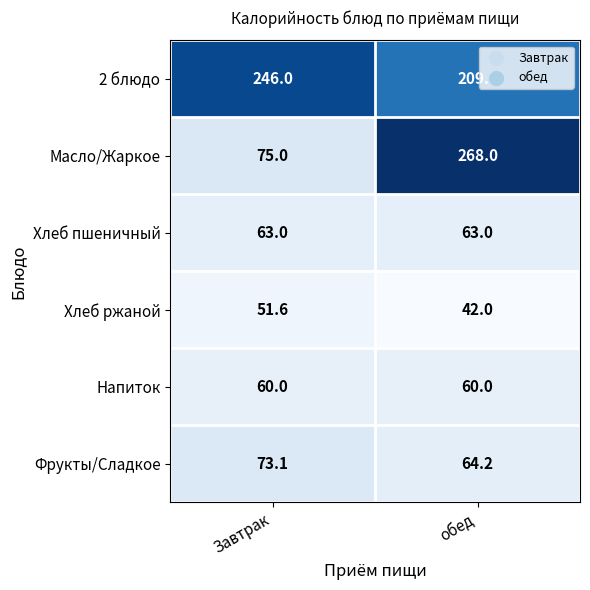

Reading left to right, what are all the values shown in this chart?

2 блюдо: Завтрак=246.0	обед=209.0
Масло/Жаркое: Завтрак=75.0	обед=268.0
Хлеб пшеничный: Завтрак=63.0	обед=63.0
Хлеб ржаной: Завтрак=51.6	обед=42.0
Напиток: Завтрак=60.0	обед=60.0
Фрукты/Сладкое: Завтрак=73.1	обед=64.2